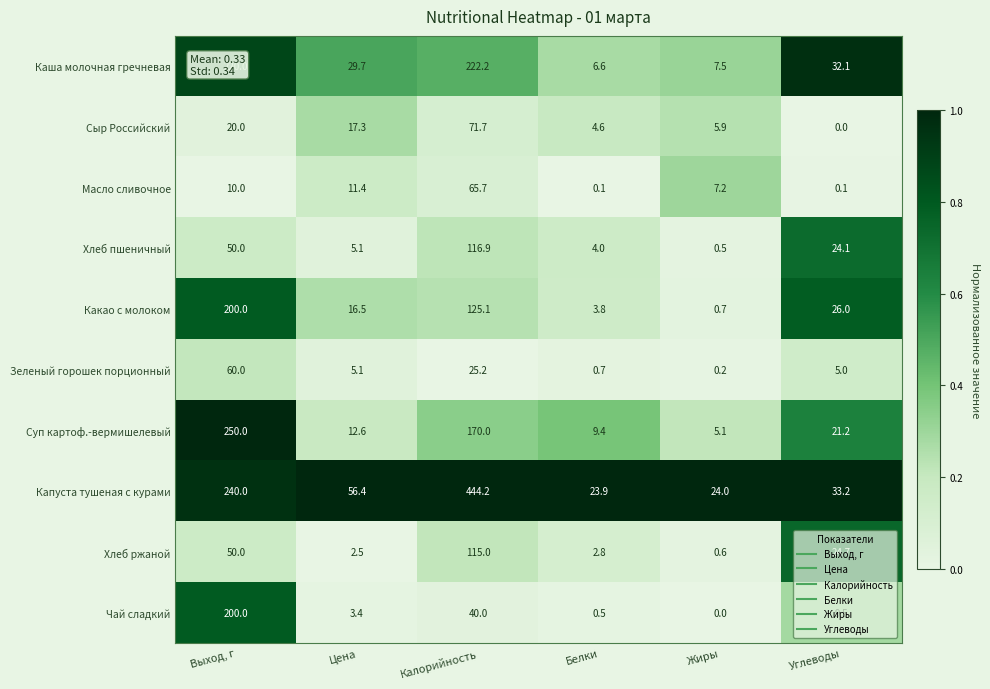

What is the difference between the maximum and second lowest values in the Сыр Российский series?

67.1